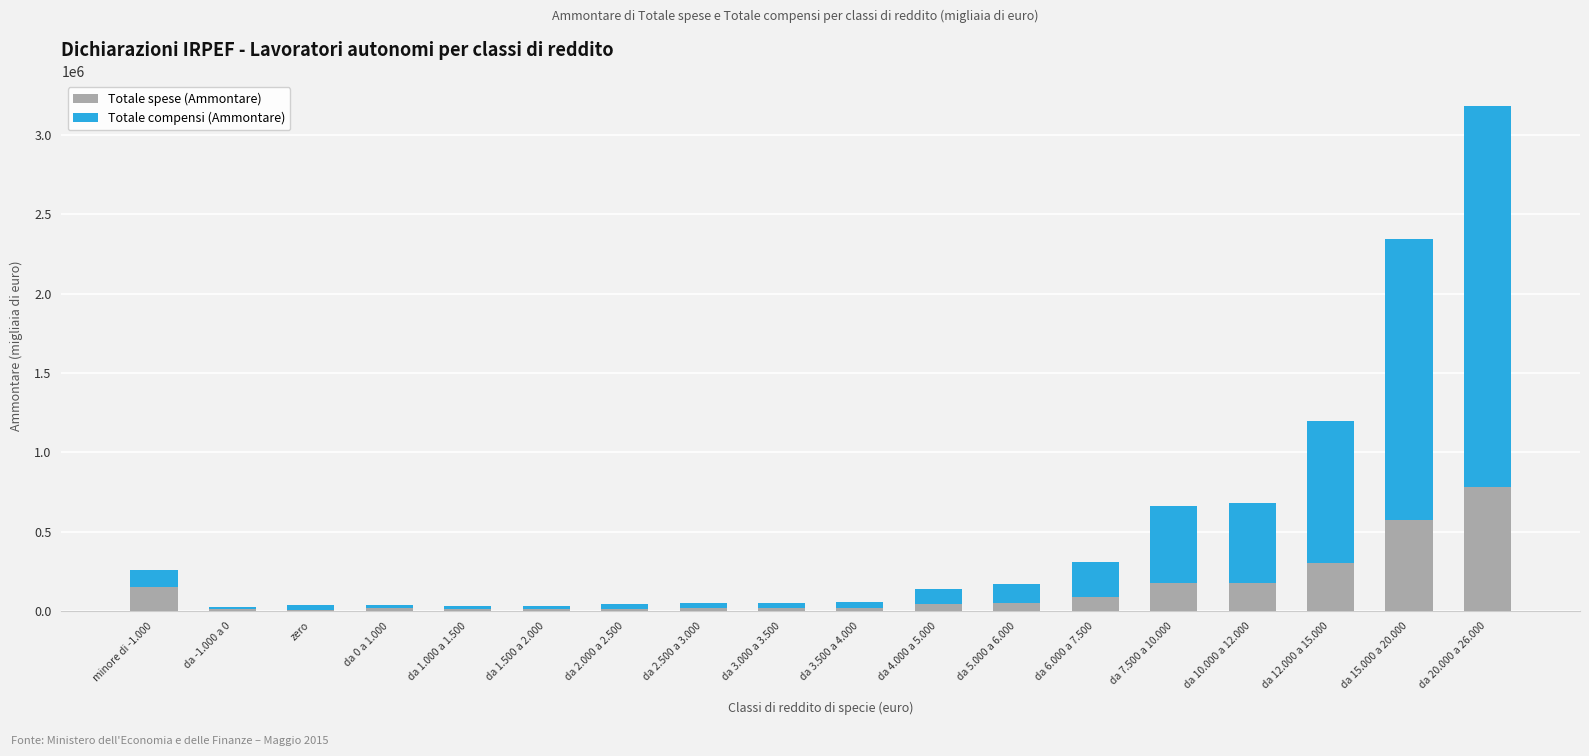

What is the sum of all Totale spese (Ammontare) values?

2477411